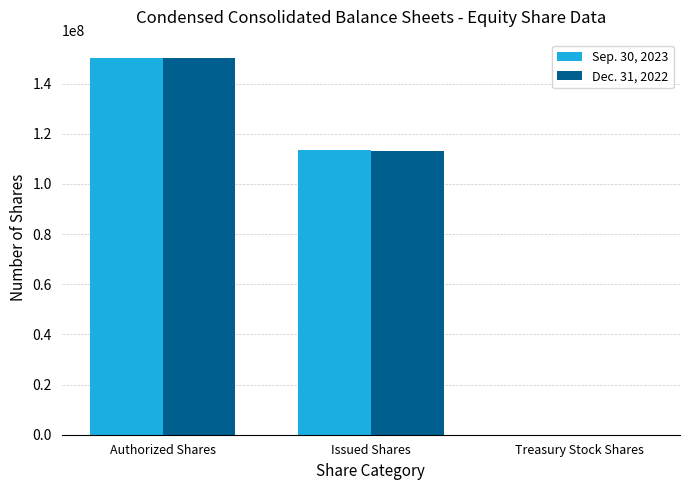

Where does the Dec. 31, 2022 series first go above 113247189?

Authorized Shares